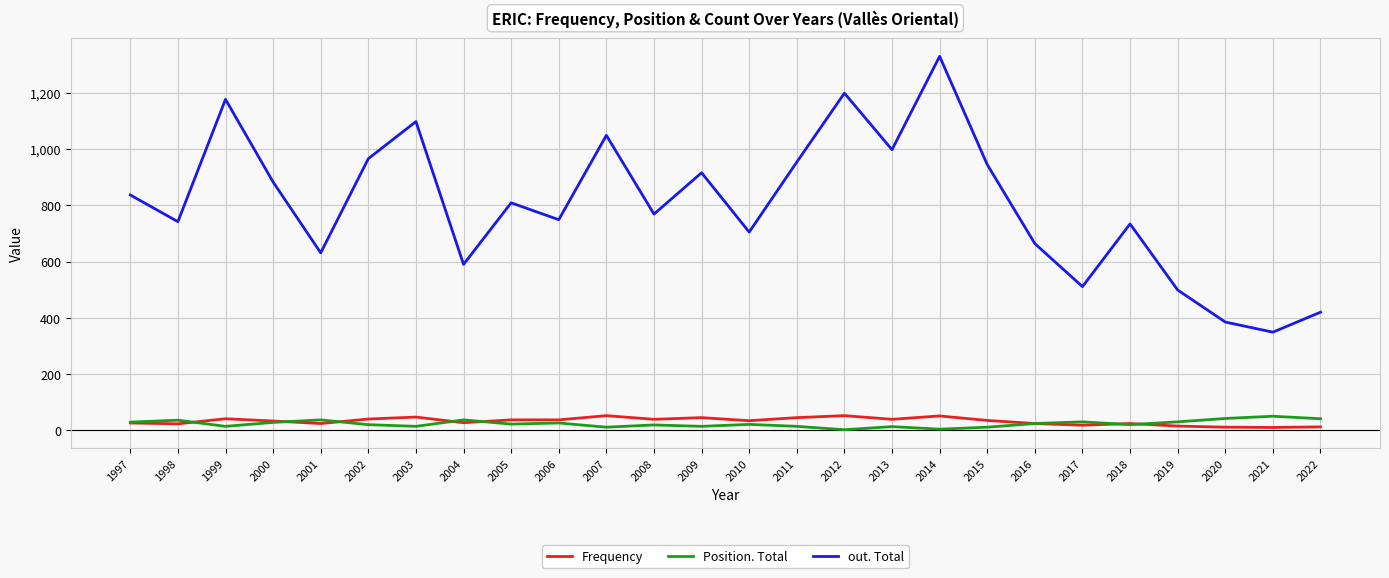

Which series has the widest spread of values?

out. Total